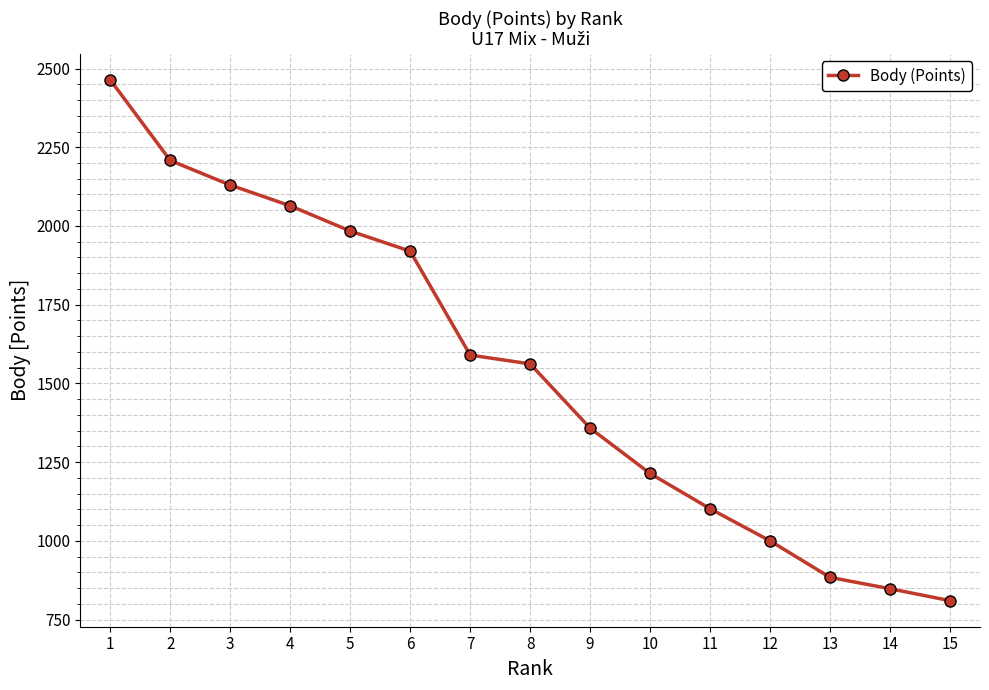

Reading right to left, extract all data points from this chart.

15=810	14=848	13=884	12=1000	11=1102	10=1214	9=1358	8=1562	7=1590	6=1920	5=1984	4=2064	3=2130	2=2208	1=2464